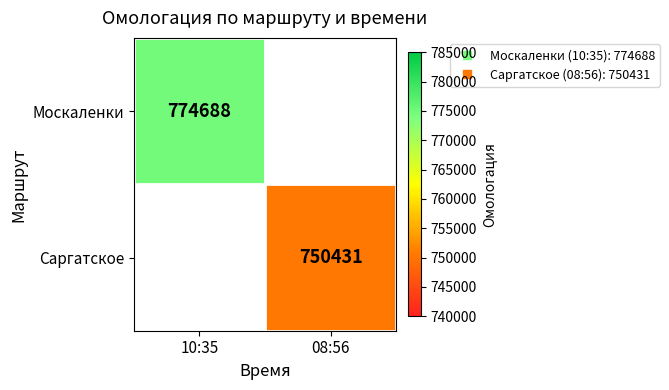

How many categories are shown in the chart?

2